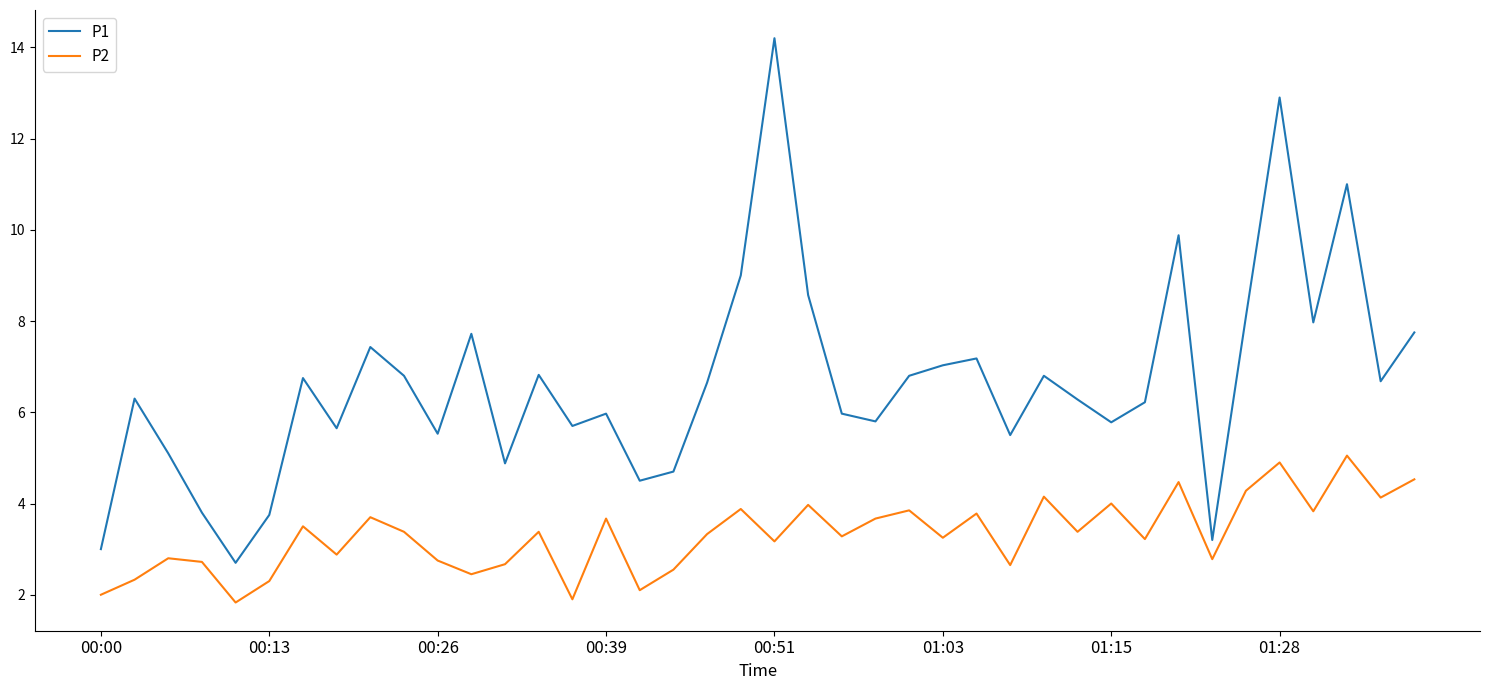

True or false: P1 and P2 intersect in this chart.

False